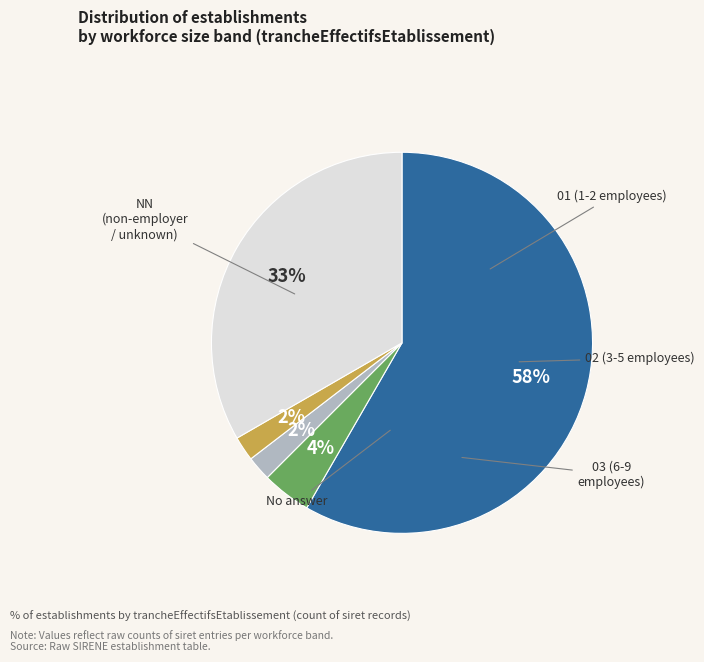

Is there a majority slice in this chart?

Yes